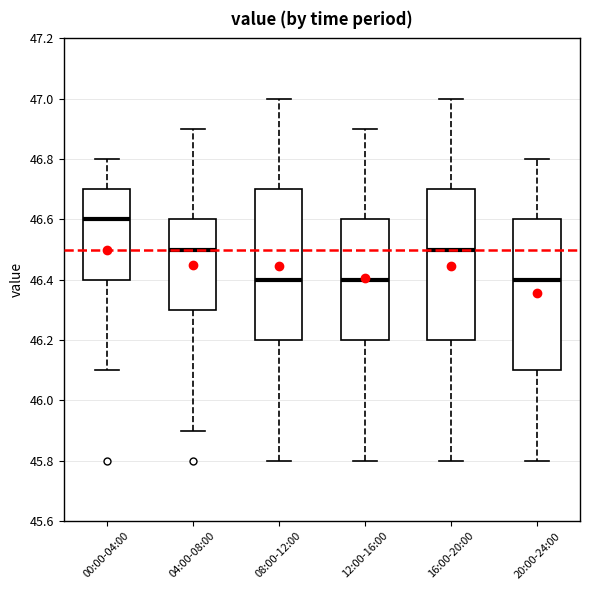

Which box's median line is the highest?

00:00-04:00